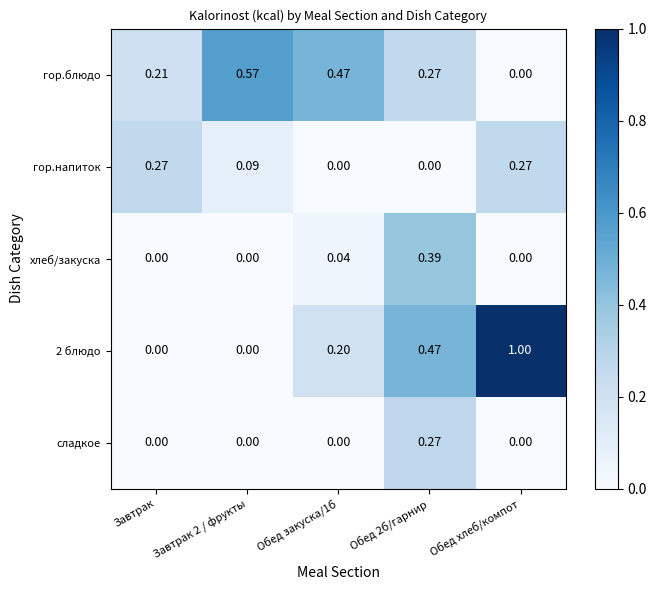

Is the value of сладкое at Обед хлеб/компот greater than the value of хлеб/закуска at Обед 2б/гарнир?

No